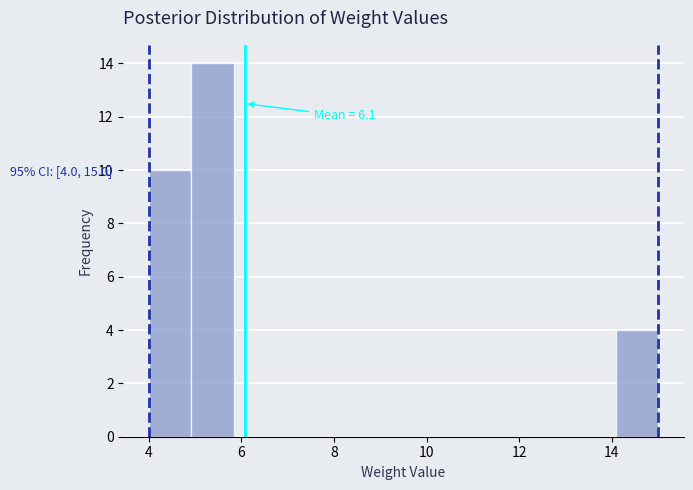

Which range on the x-axis has the tallest bar?

5.0 to 5.8